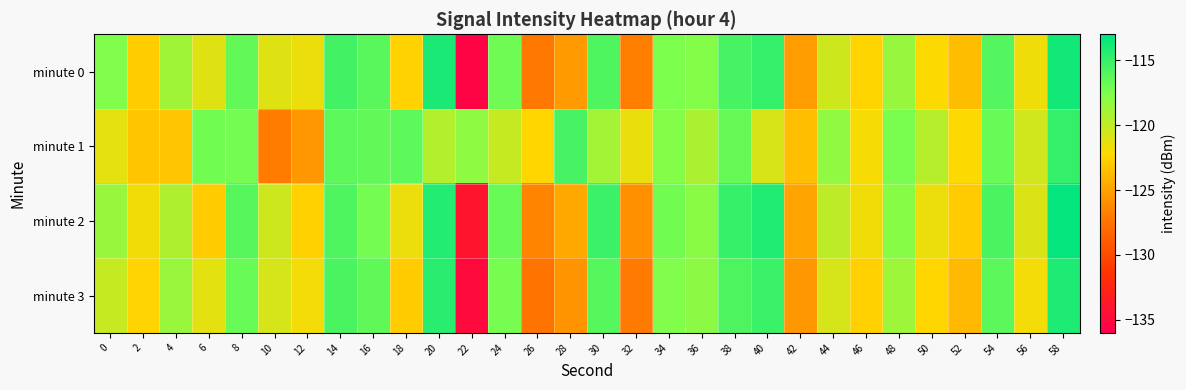

What is the spread (max minus min) of values at 26?

5.2